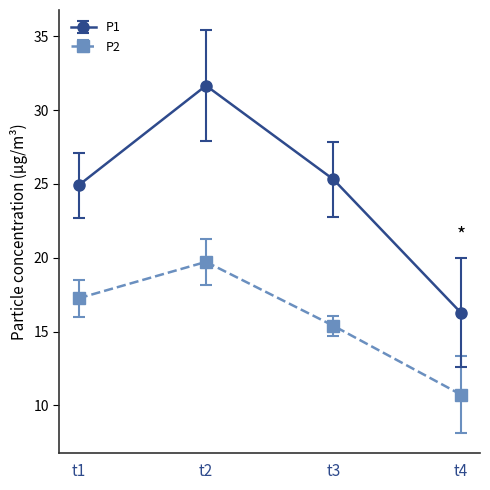

True or false: P2 has a value of 17.3 at t1.

True